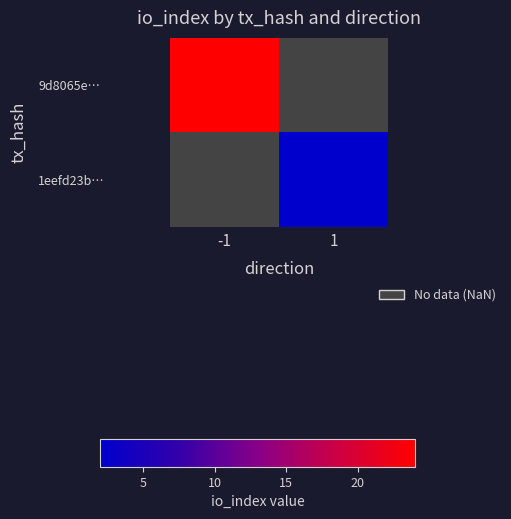

Rank the categories by 1eefd23b… value from highest to lowest.

-1, 1